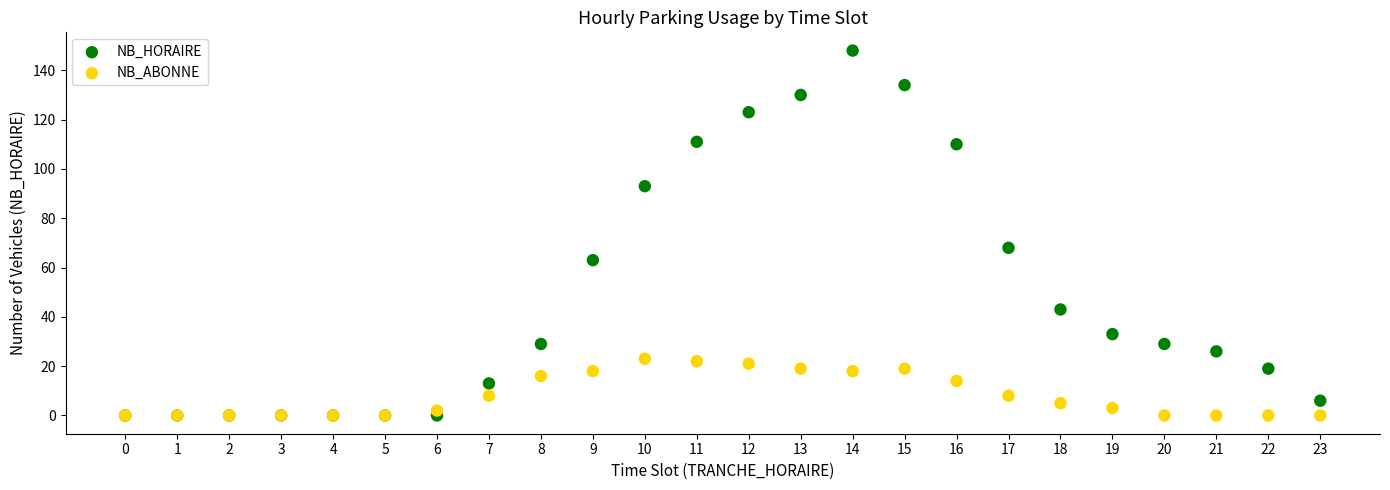

In the NB_HORAIRE series, what Y value is closest to 74?

68